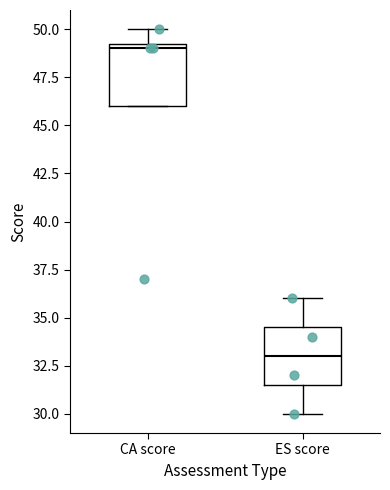

Which box has the lowest median line?

ES score